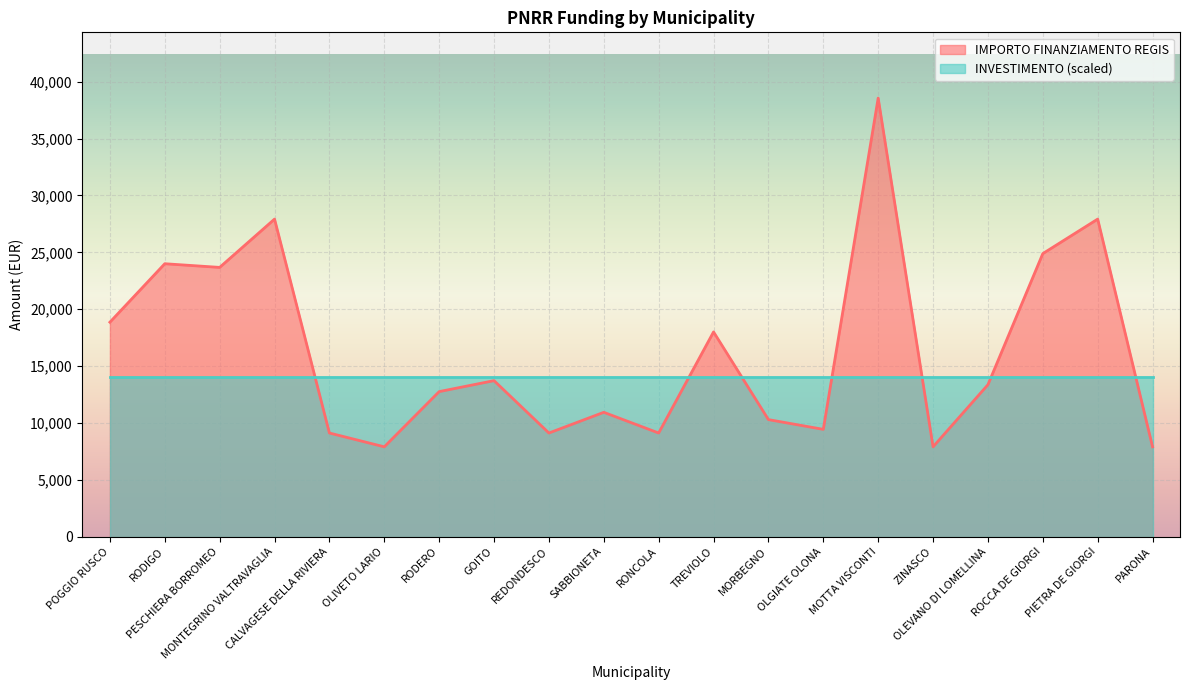

What is the difference between the maximum and second lowest values?

30674